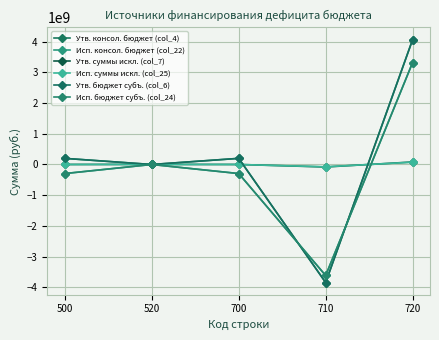

What is the difference between the highest and lowest values at 520?

3360000.0